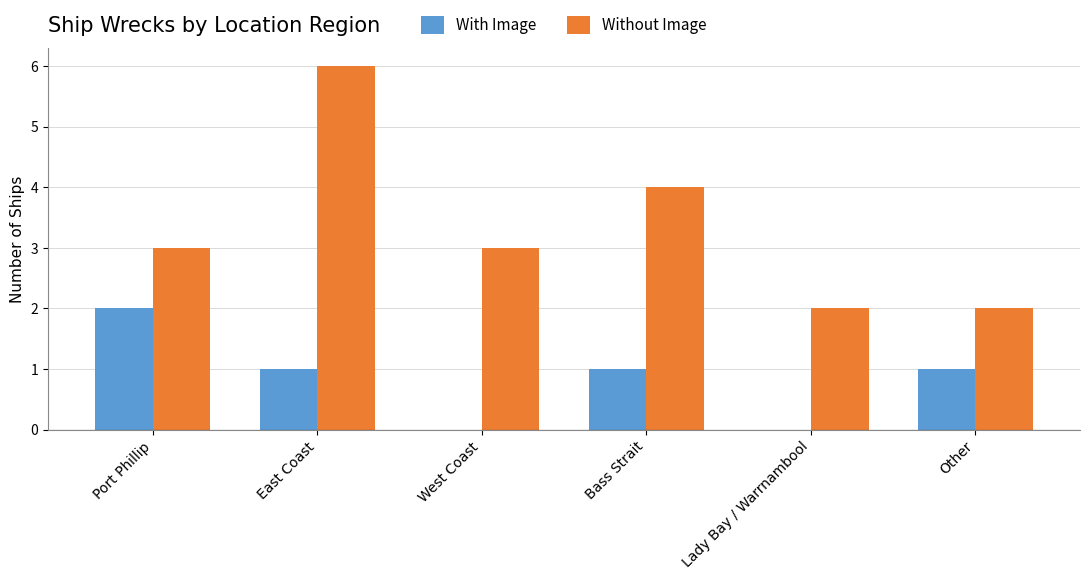

What is the average value of the Without Image series?

3